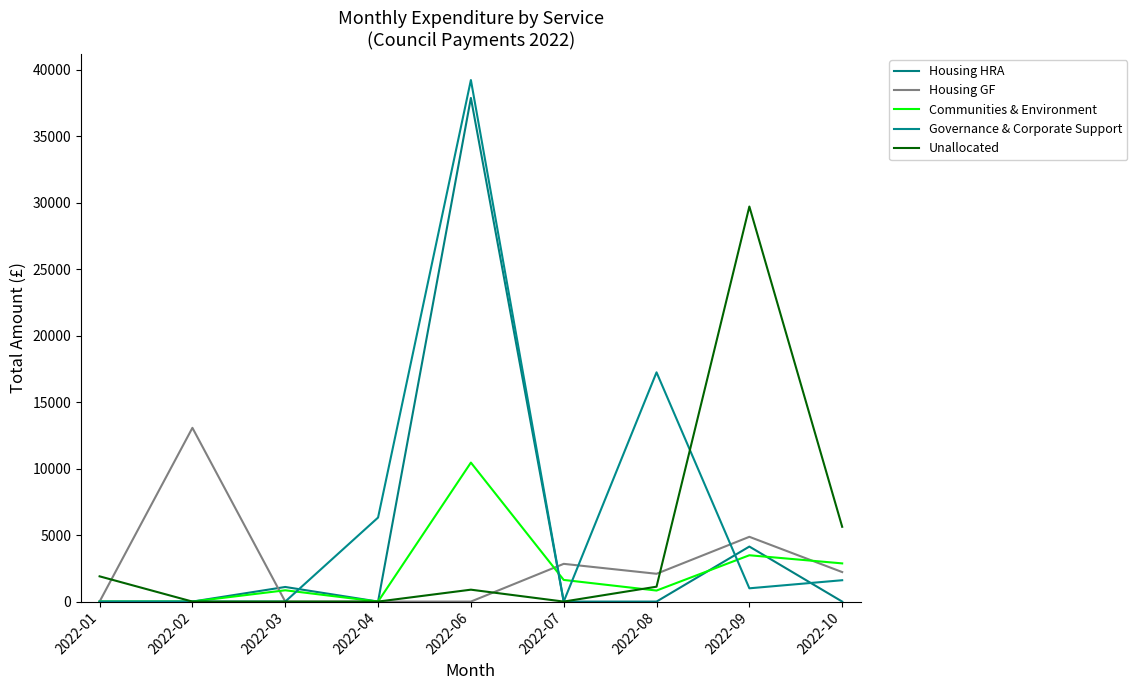

Is this an area chart (filled region under the line)?

No